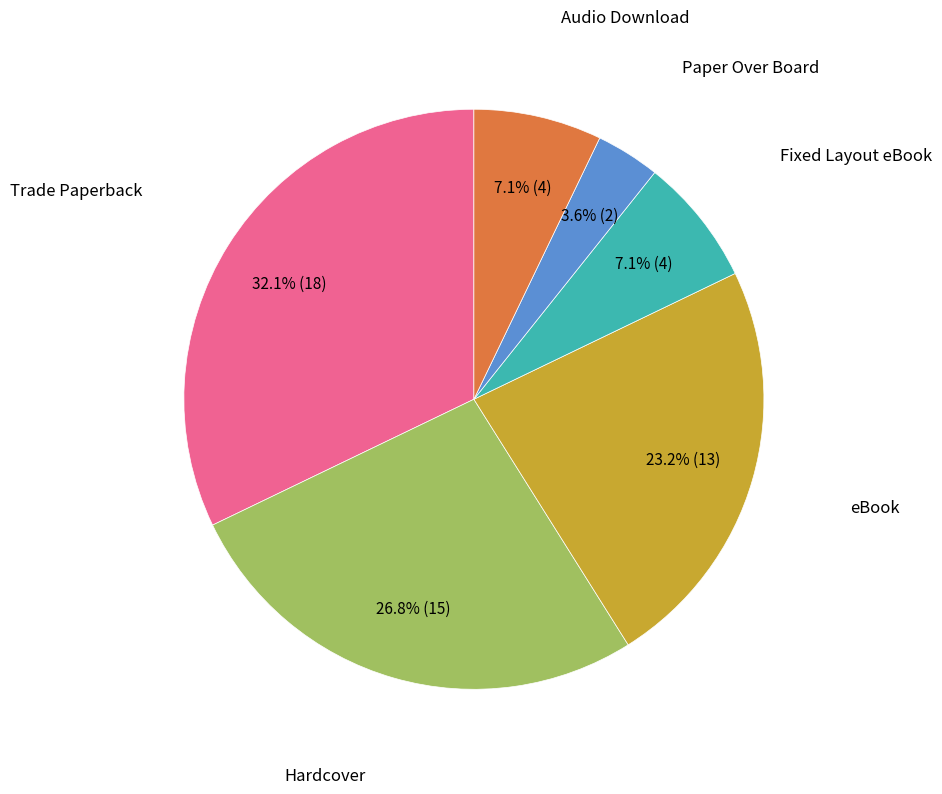

Is there a majority slice in this chart?

No